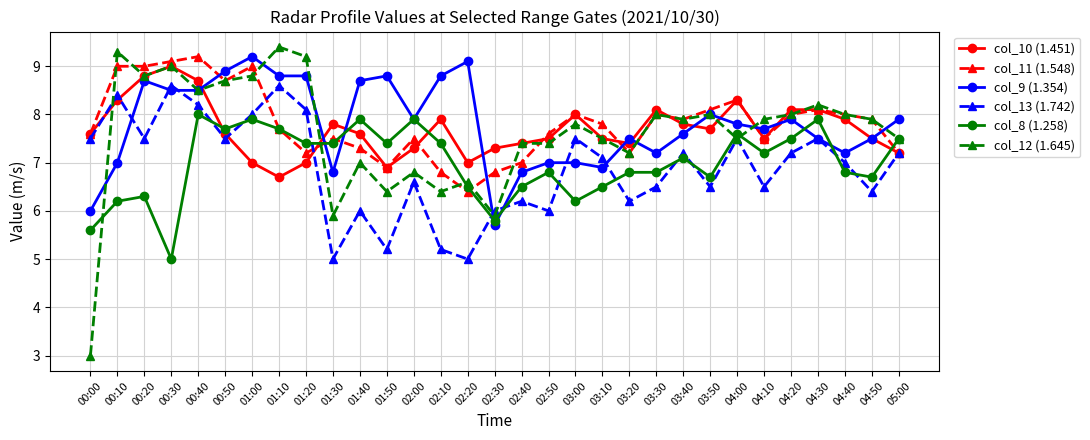

How many data points does each series have?

31